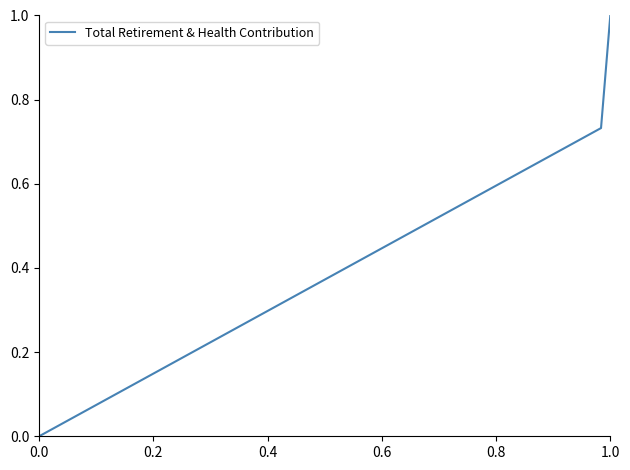

What is the sum of all values?

1.7